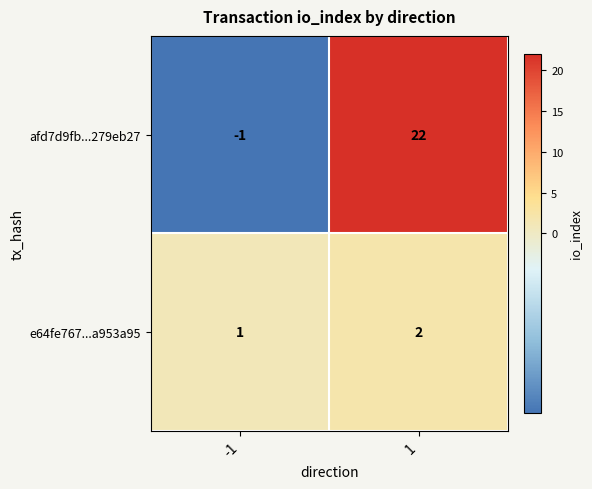

What is the sum of the afd7d9fb...279eb27 values at 1 and -1?

21